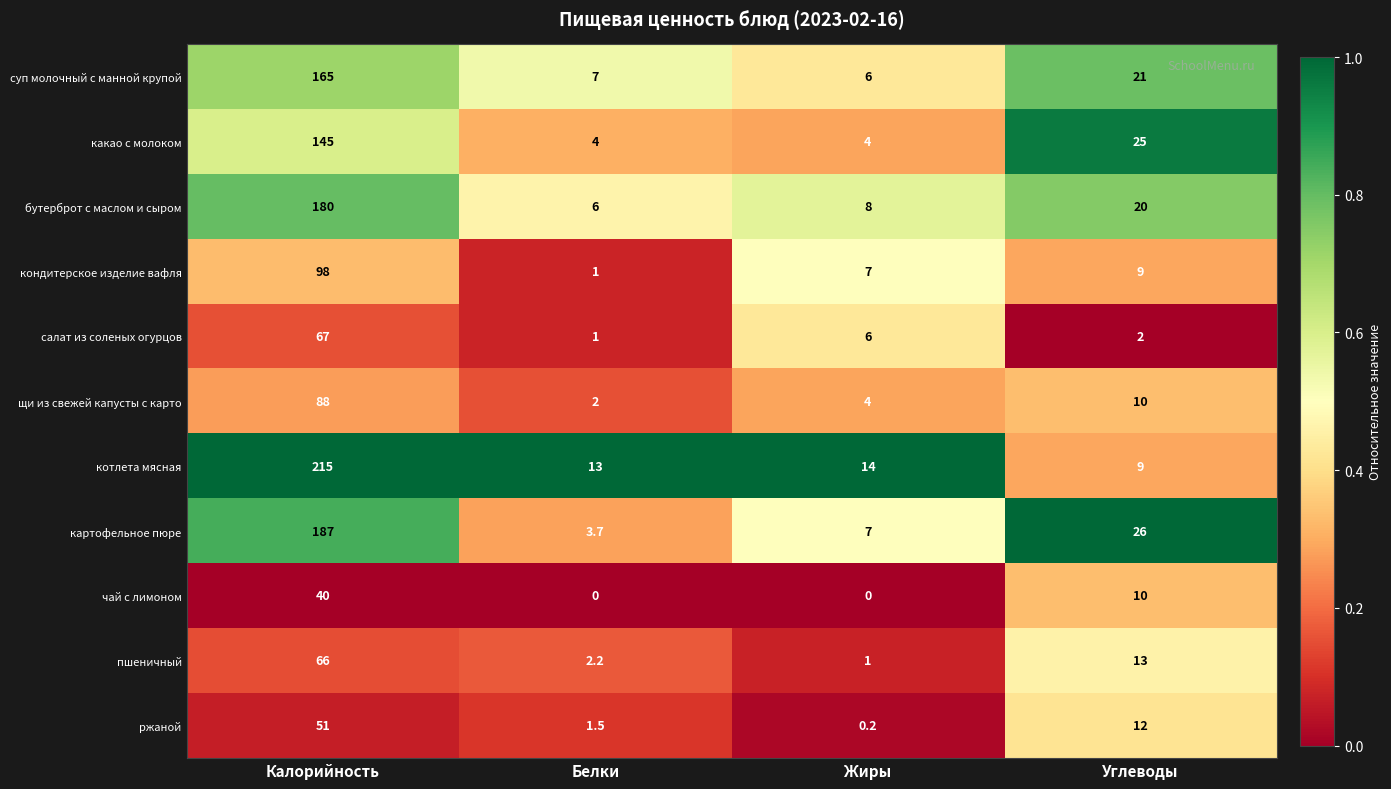

The кондитерское изделие вафля series shows 14.4 at Углеводы. True or false?

False